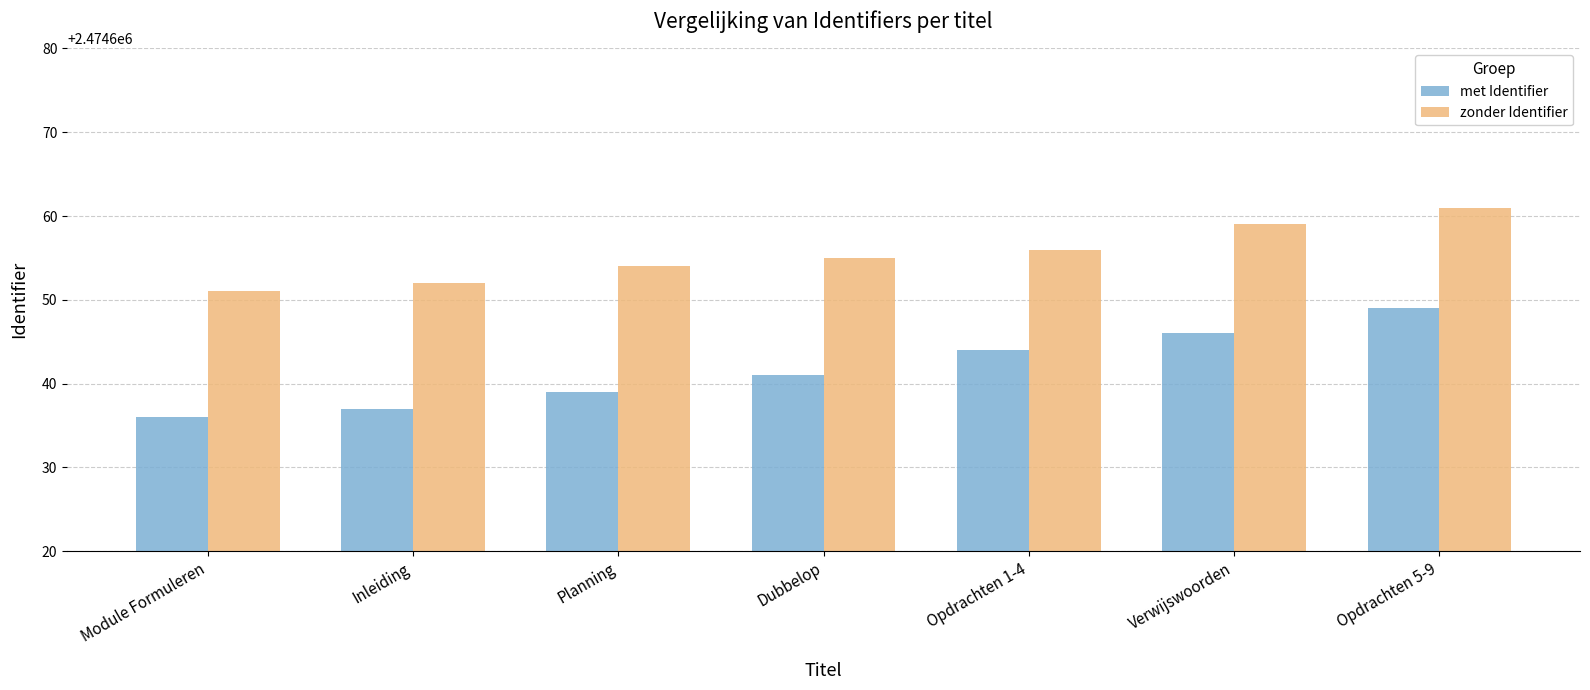

How many categories are shown in the chart?

7